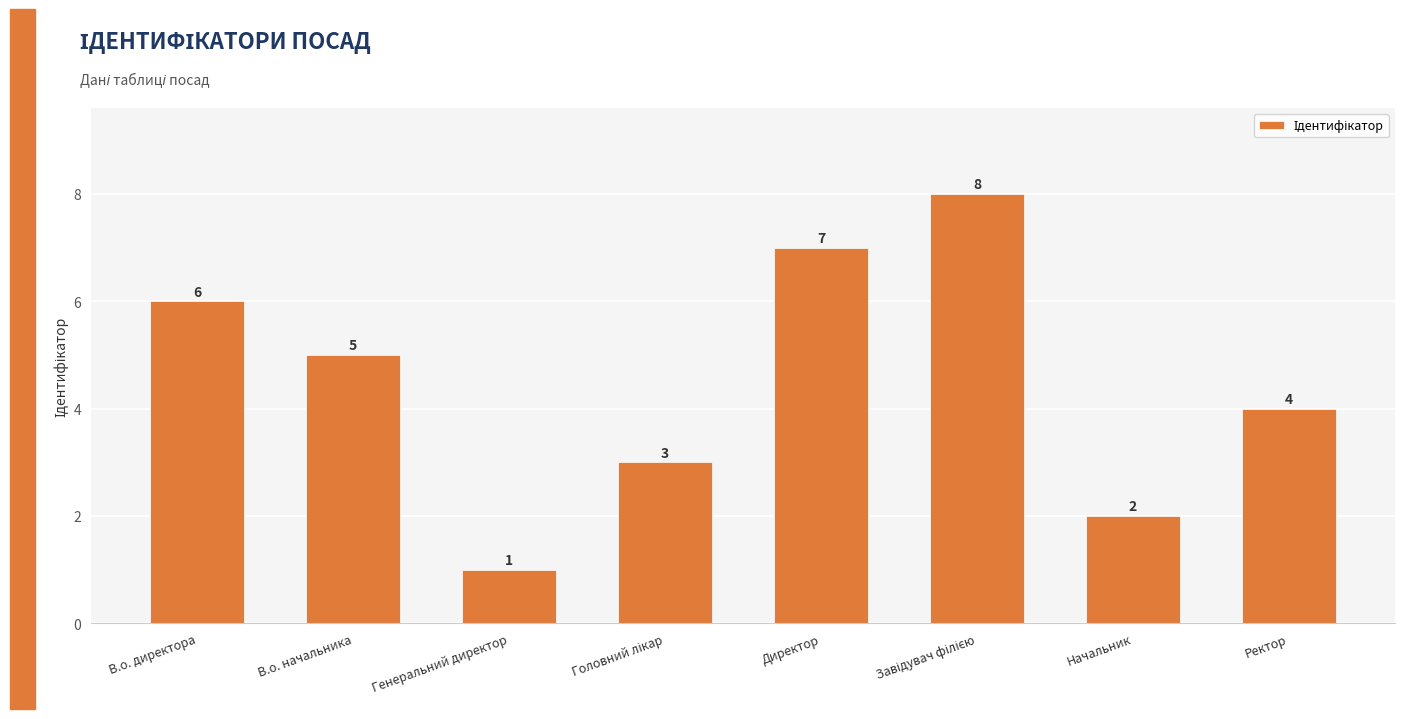

What is the sum of all values?

36